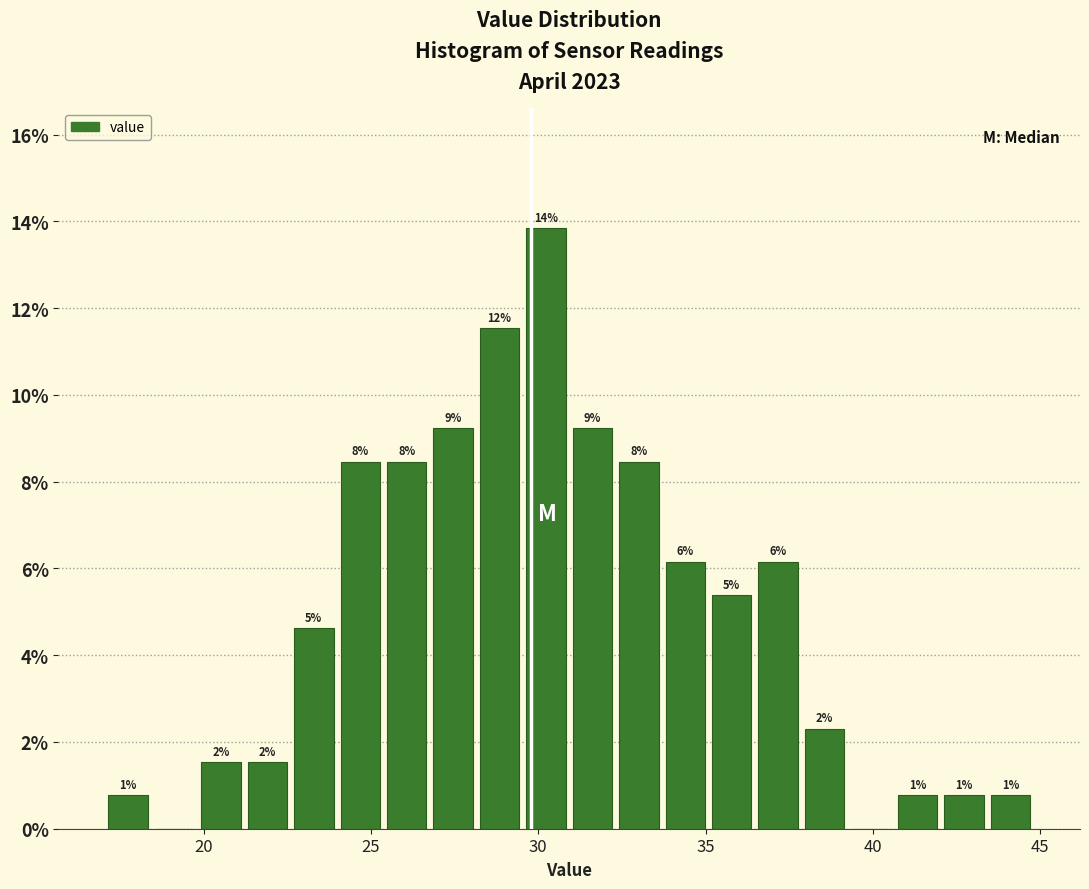

Around what value on the x-axis is the tallest bar? Give the approximate position of its centre, as read against the axis.

30.0